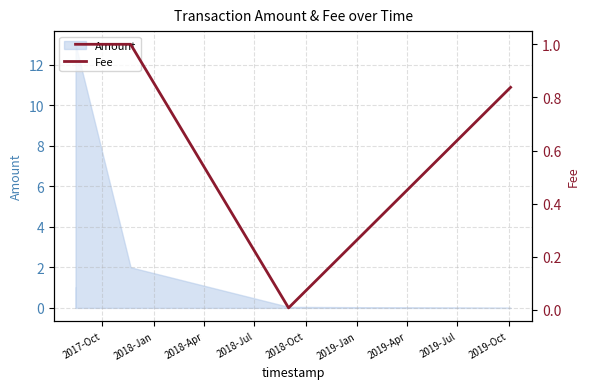

The chart shows a value of 1.1 at 2019-Jan. True or false?

False